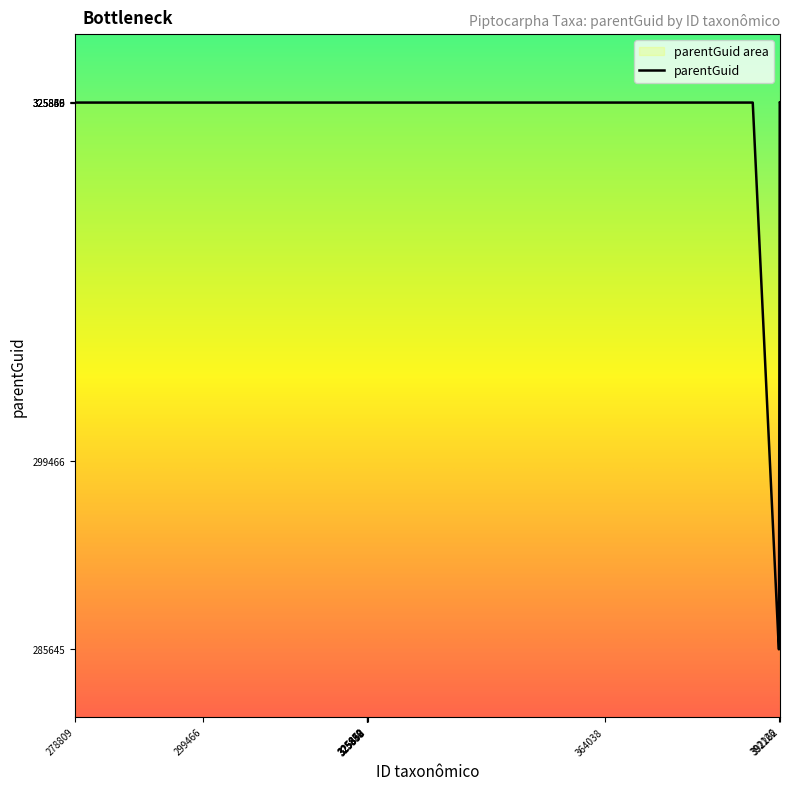

What is the difference between the maximum and minimum values?

40220